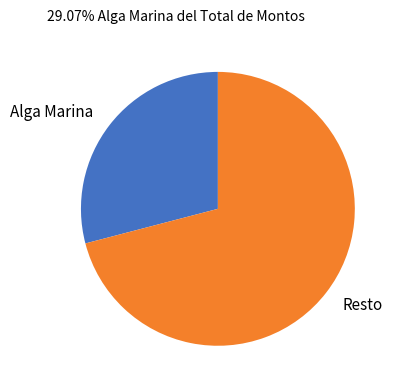

Count the number of slices in the pie.

2